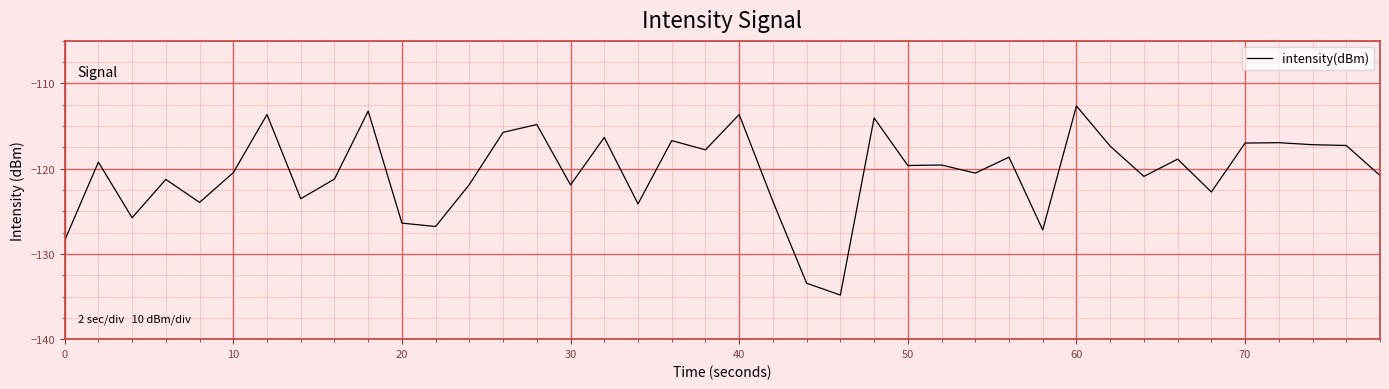

What is the smallest value displayed?

-134.8